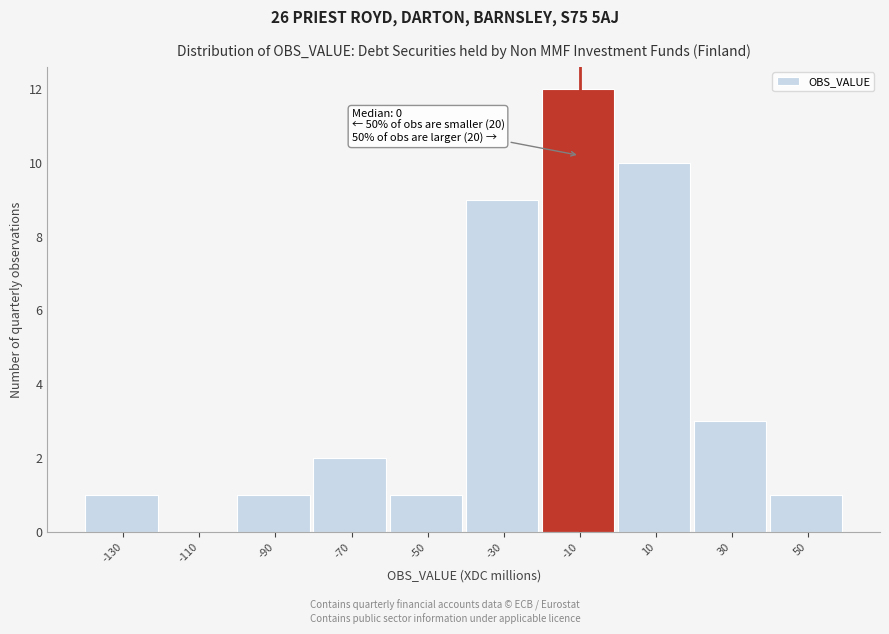

Reading left to right, transcribe all the data shown in this chart.

-130=1	-110=0	-90=1	-70=2	-50=1	-30=9	-10=12	10=10	30=3	50=1